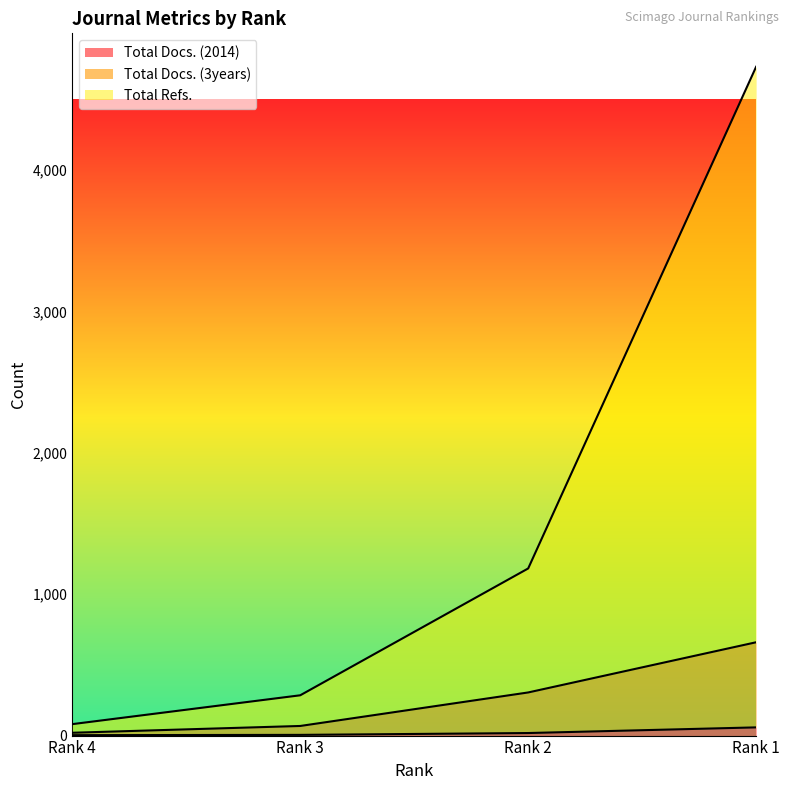

Reading right to left, what are all the values shown in this chart?

Total Docs. (2014): Rank 1=58	Rank 2=18	Rank 3=5	Rank 4=3
Total Docs. (3years): Rank 1=660	Rank 2=305	Rank 3=68	Rank 4=20
Total Refs.: Rank 1=4730	Rank 2=1182	Rank 3=285	Rank 4=81